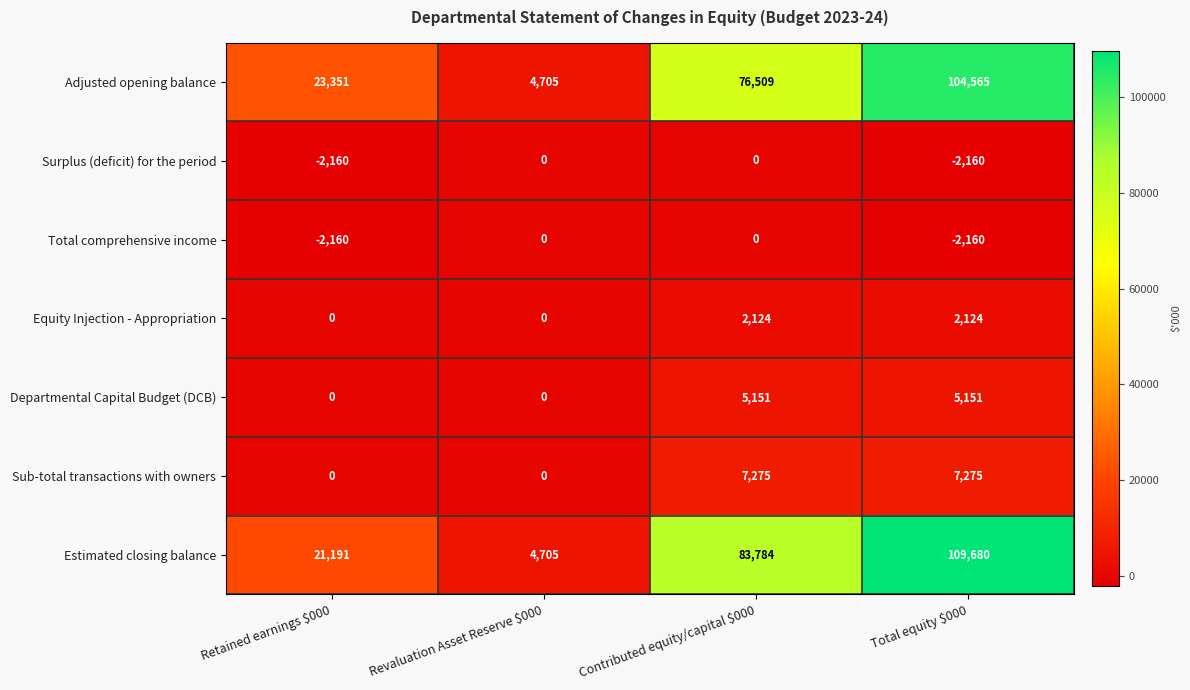

What is the highest value of the Estimated closing balance series?

109680